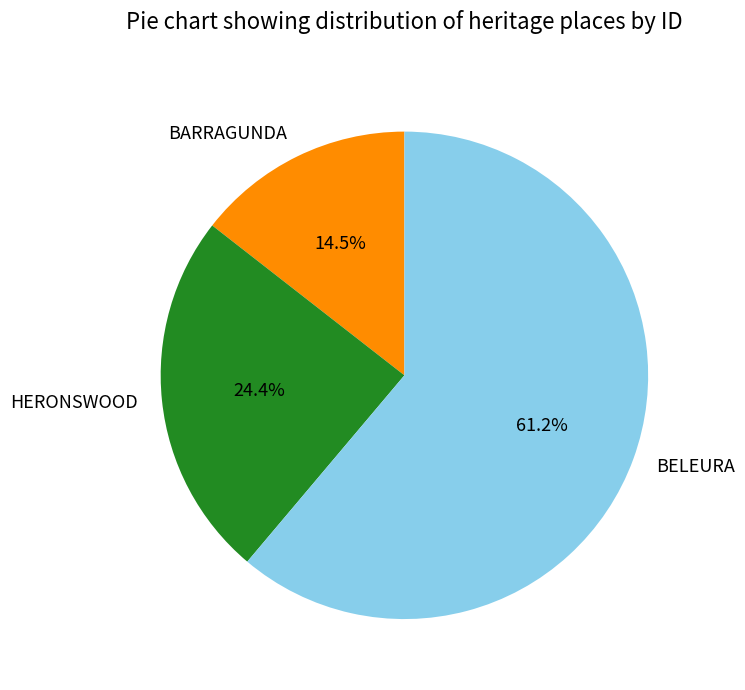

Which category has the biggest portion of the pie?

BELEURA